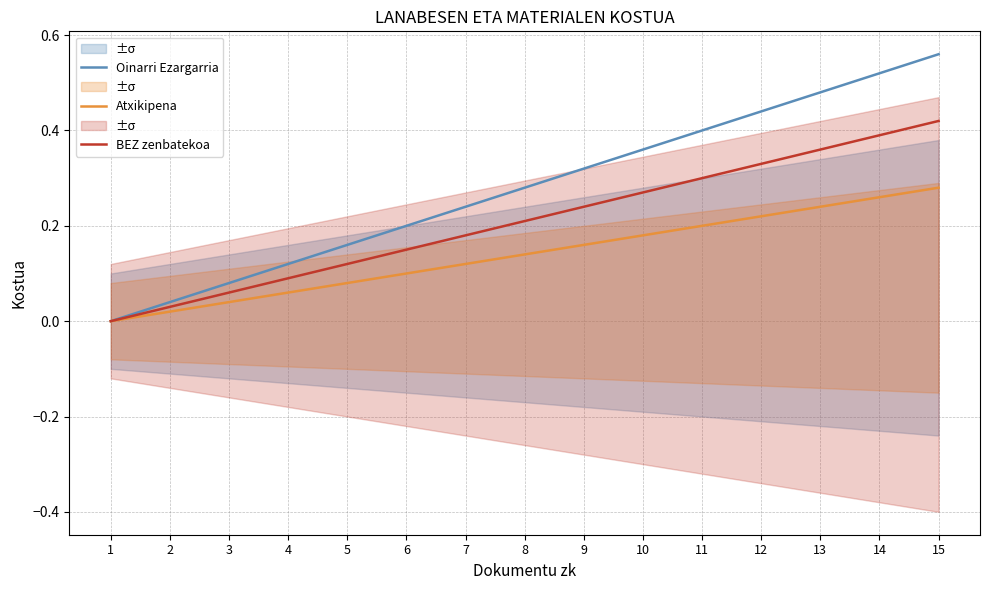

What is the difference between the BEZ zenbatekoa values at 8 and 14?

0.2